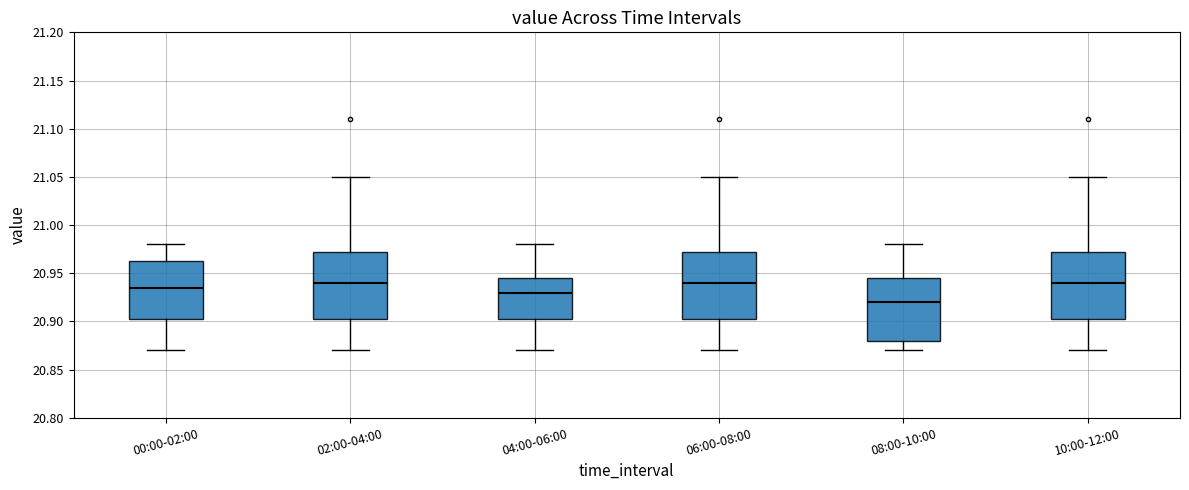

Reading left to right, transcribe this box plot: for each box, give where its median line is, the range the box spans, and where its two whiskers end, as read against the y-axis. The values are not printed on the chart, so give them approximately, as read against the axis.

00:00-02:00: median 20.935, box 20.905 to 20.965, whiskers 20.870 to 20.980
02:00-04:00: median 20.940, box 20.905 to 20.975, whiskers 20.870 to 21.050
04:00-06:00: median 20.930, box 20.905 to 20.945, whiskers 20.870 to 20.980
06:00-08:00: median 20.940, box 20.905 to 20.975, whiskers 20.870 to 21.050
08:00-10:00: median 20.920, box 20.880 to 20.945, whiskers 20.870 to 20.980
10:00-12:00: median 20.940, box 20.905 to 20.975, whiskers 20.870 to 21.050